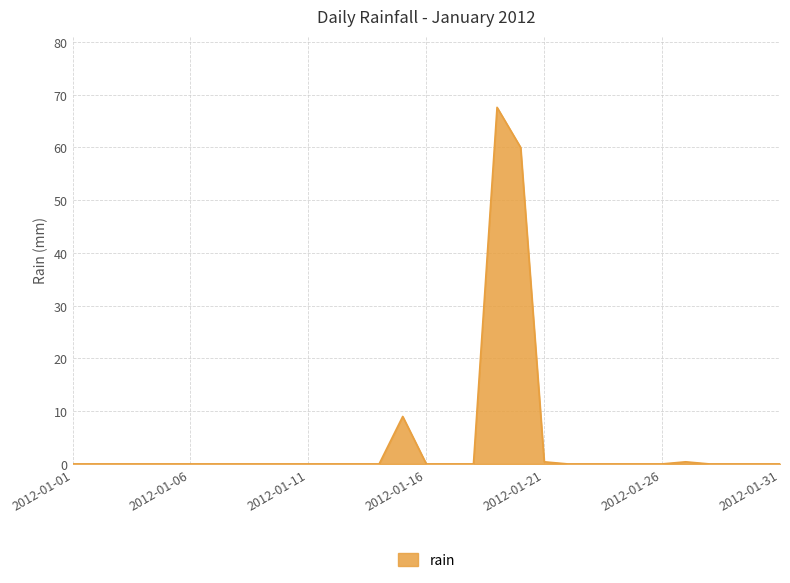

What is the maximum value shown in the chart?

67.6